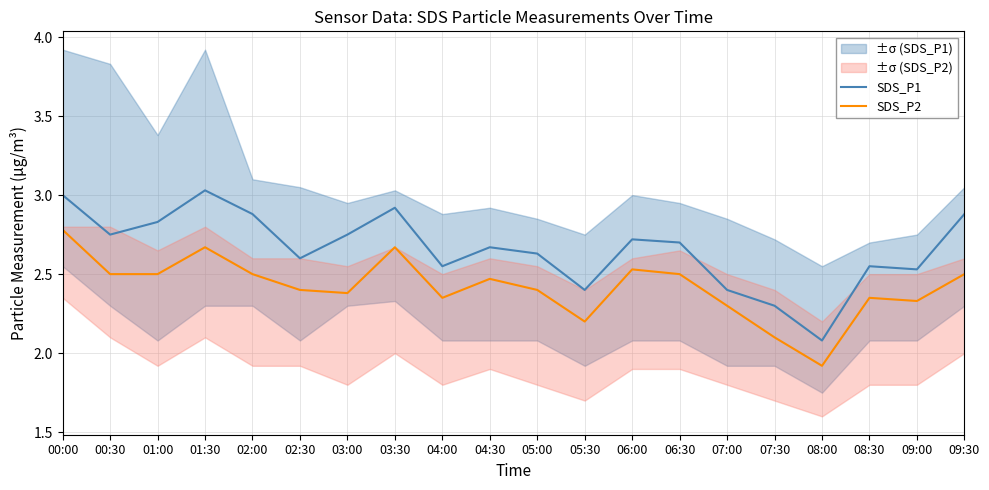

Rank the series at 06:00 from highest to lowest value.

SDS_P1, SDS_P2